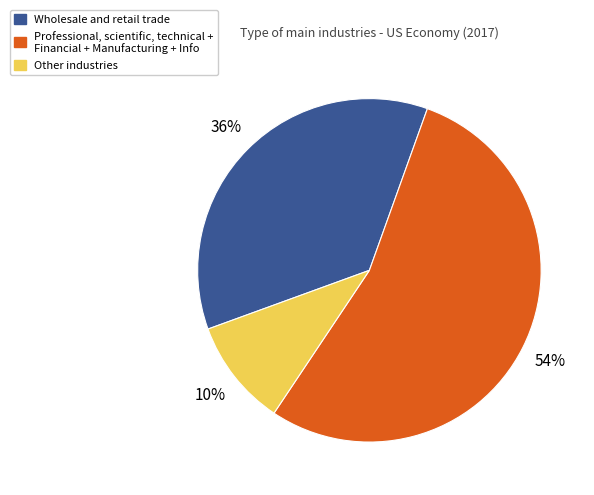

Does any single category account for the majority?

Yes